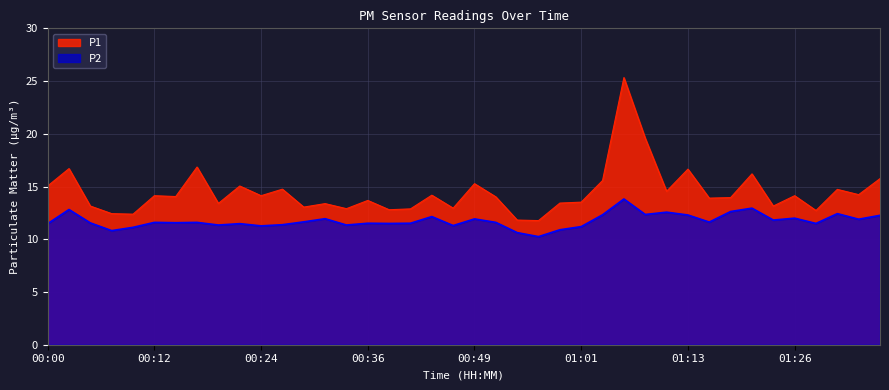

What is the smallest value displayed?

10.2